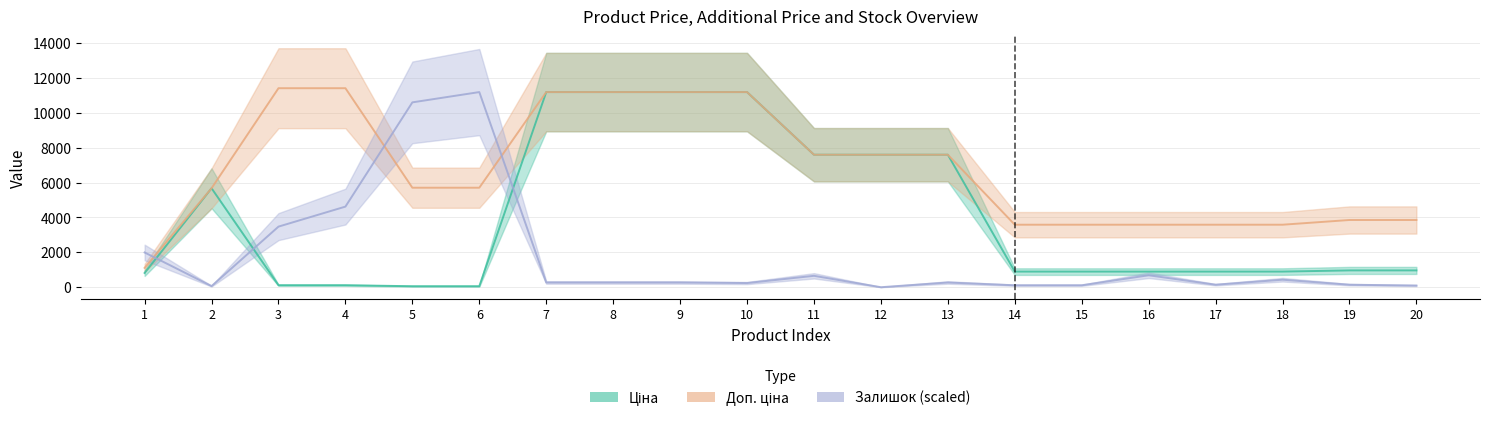

Rank the series by their average value, from lowest to highest.

Залишок, Ціна, Доп. ціна